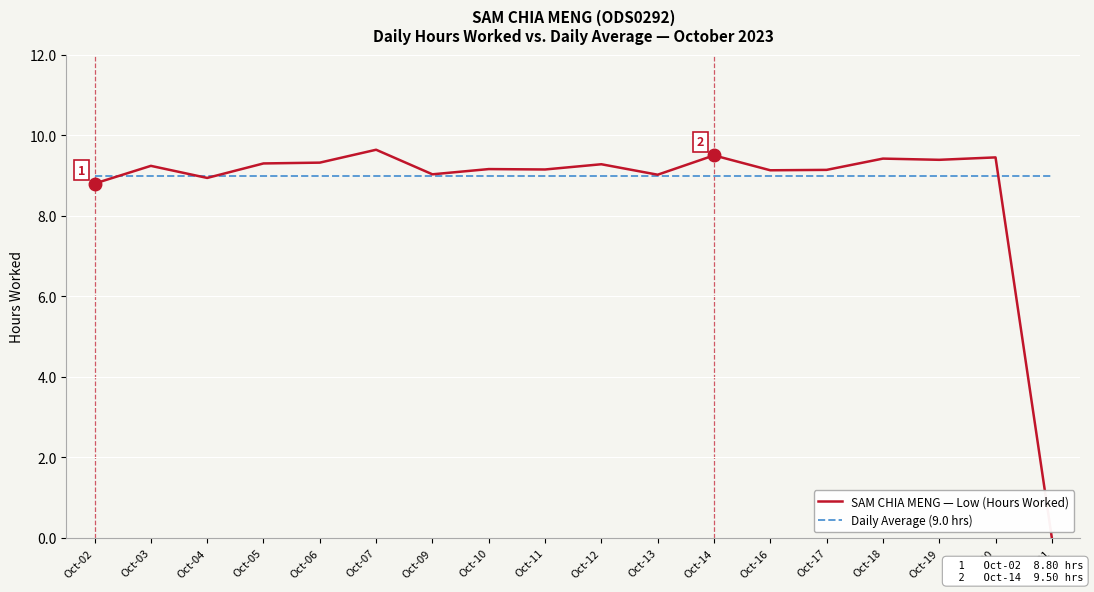

What is the total value across all series at Oct-05?

18.3